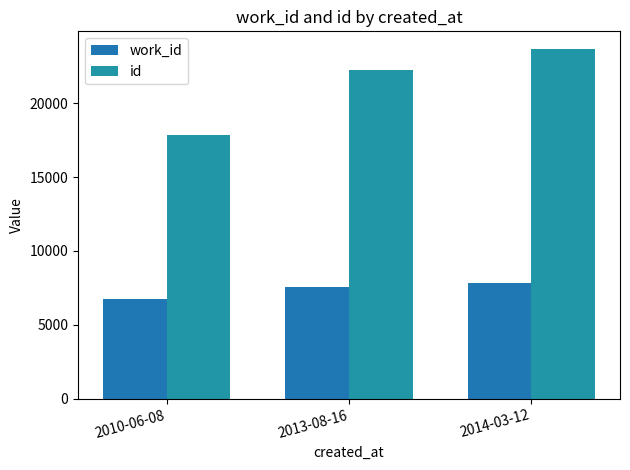

What is the spread (max minus min) of values at 2010-06-08?

11157